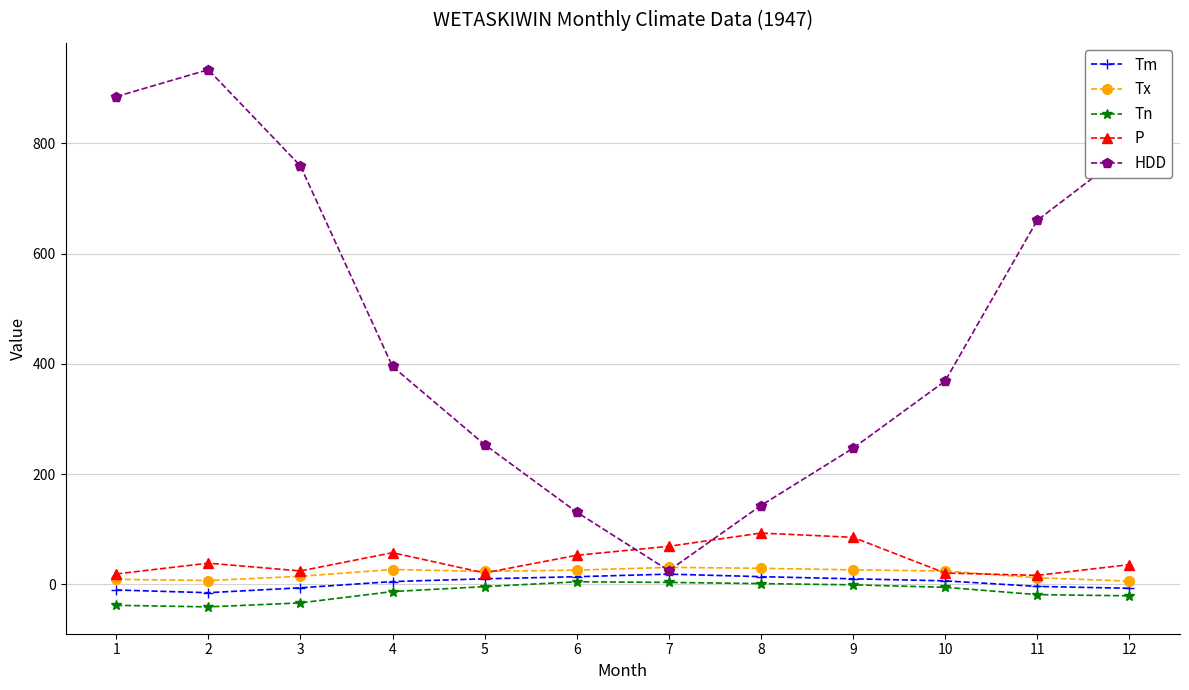

At which category is the sum across all series the highest?

2